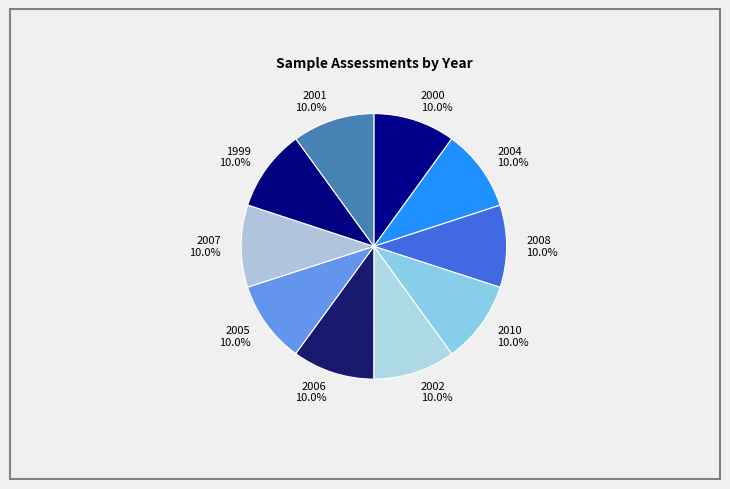

What percentage is the 2006 slice, to the nearest percent?

10%